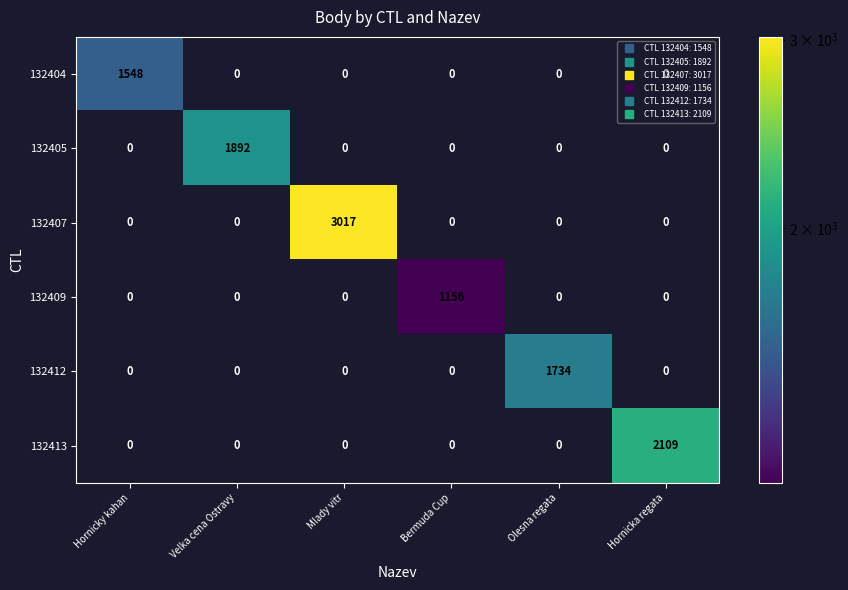

Which category has the highest value across all series?

Mlady vitr